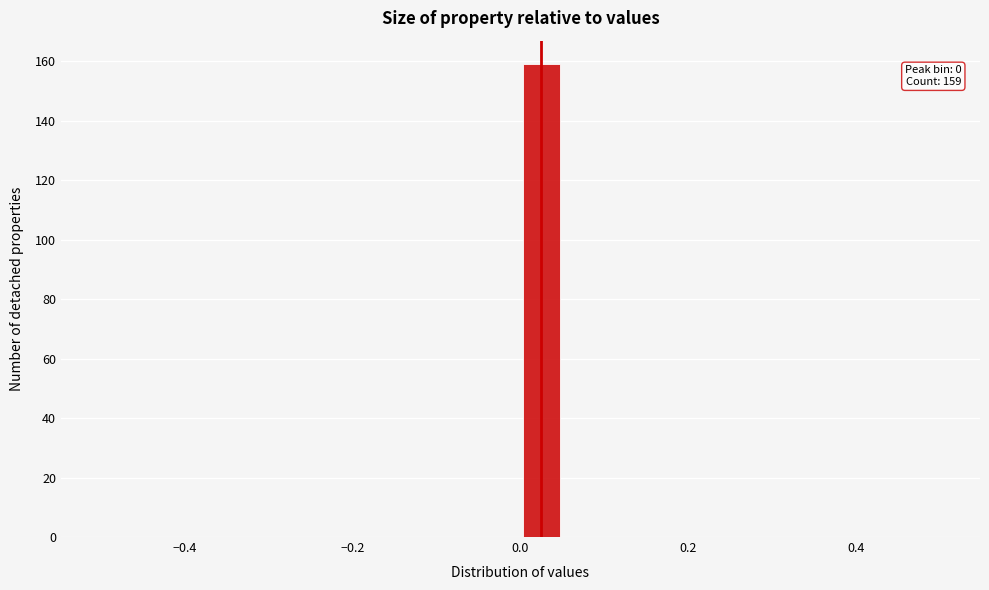

Read against the x-axis, roughly where is the centre of the tallest bar?

0.02